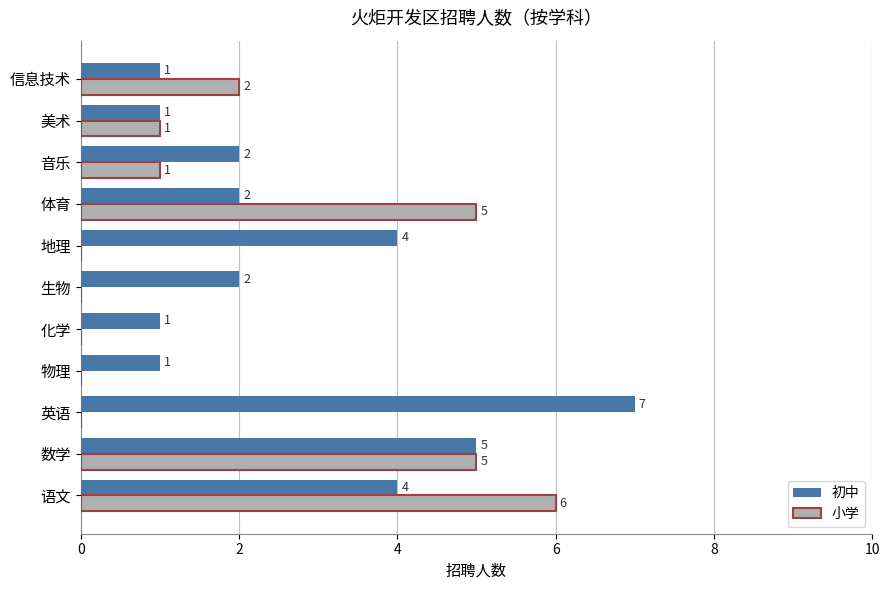

What is the greatest value displayed?

7